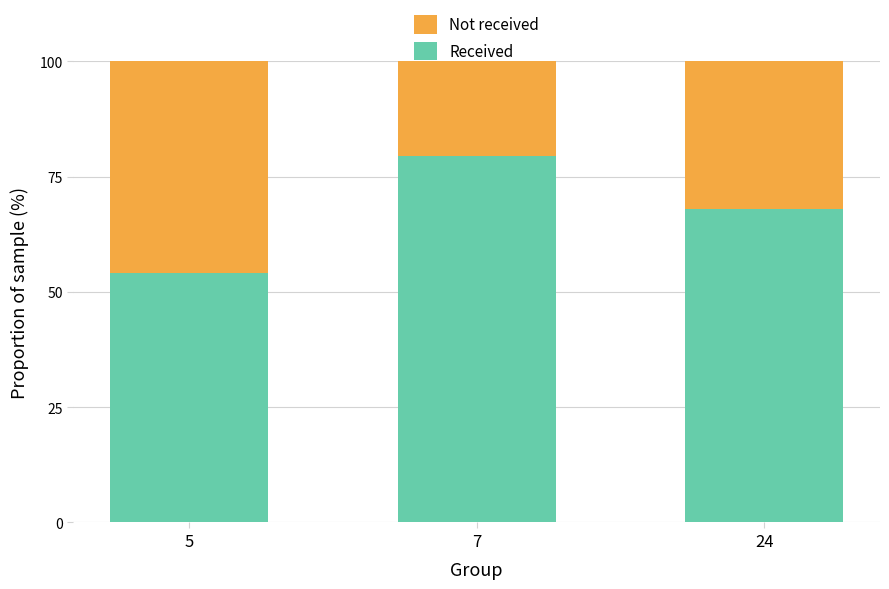

The value of Received at 5 is 92.4. True or false?

False